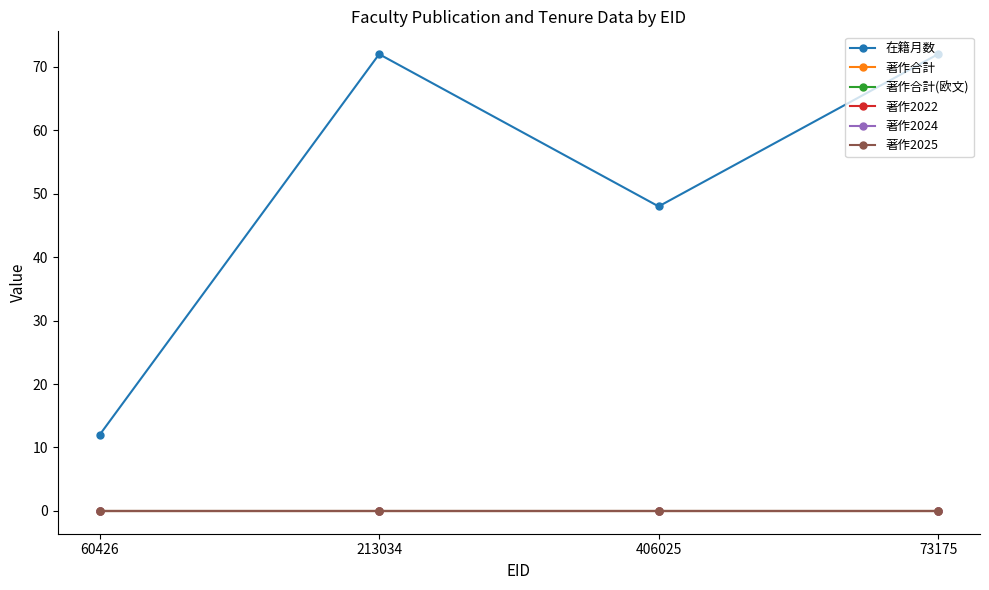

Which series has the widest spread of values?

在籍月数